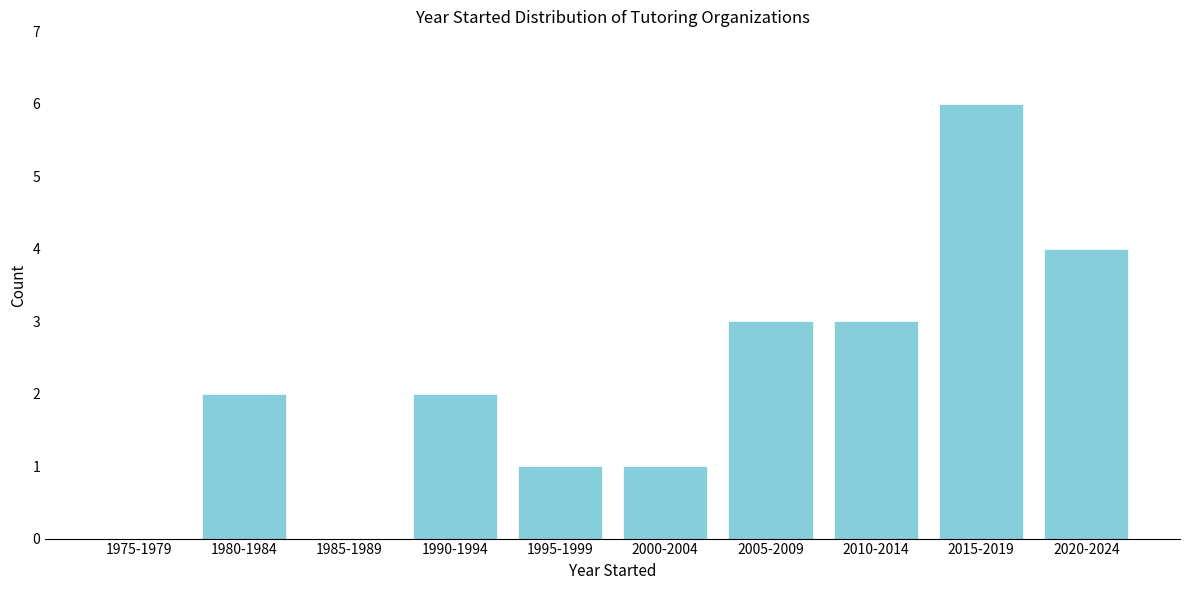

Reading left to right, what are all the values shown in this chart?

1975-1979=0	1980-1984=2	1985-1989=0	1990-1994=2	1995-1999=1	2000-2004=1	2005-2009=3	2010-2014=3	2015-2019=6	2020-2024=4